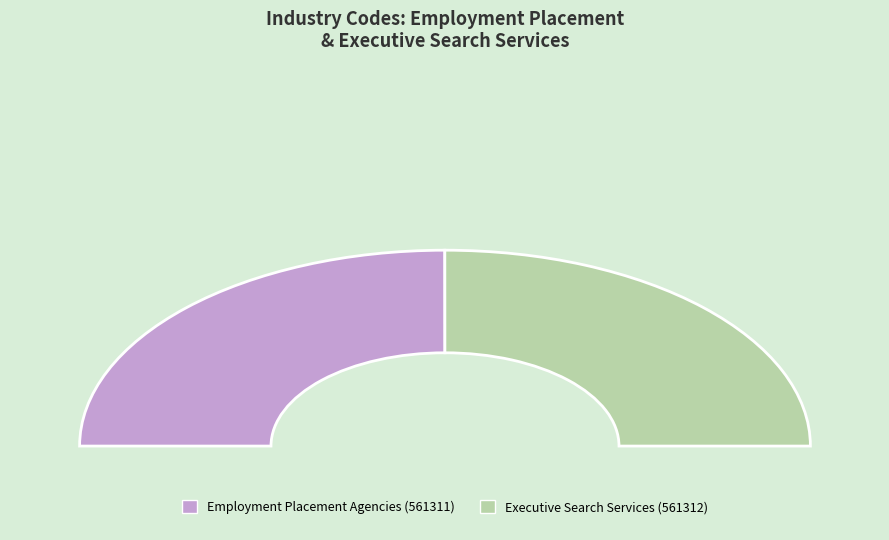

Is 561311 the majority of the pie?

No